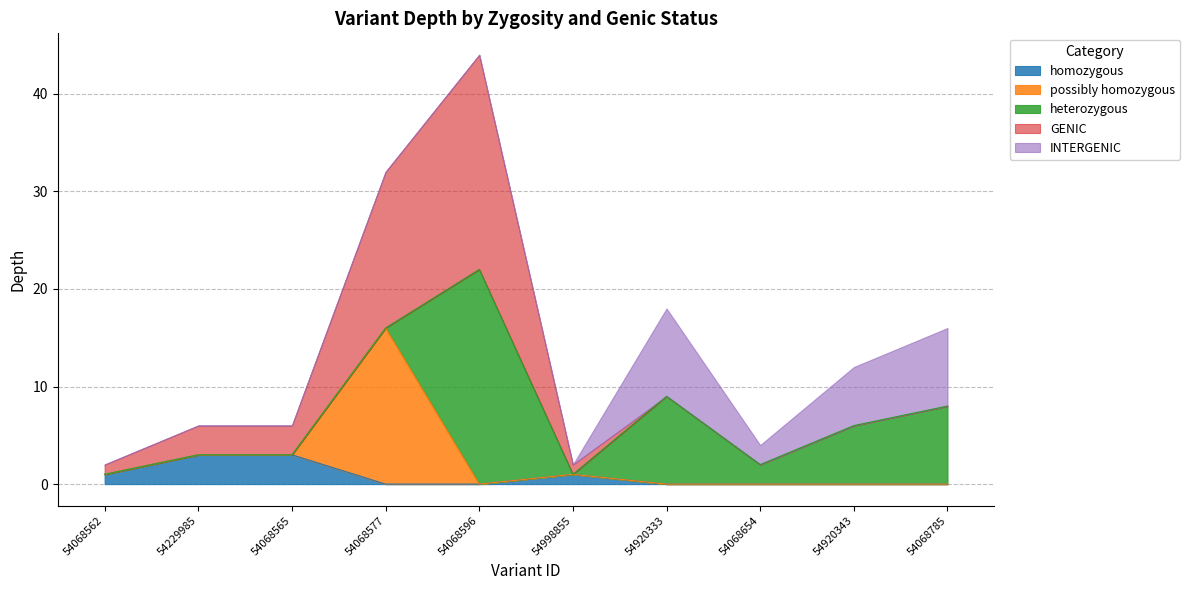

Where is the first local minimum?

54998855